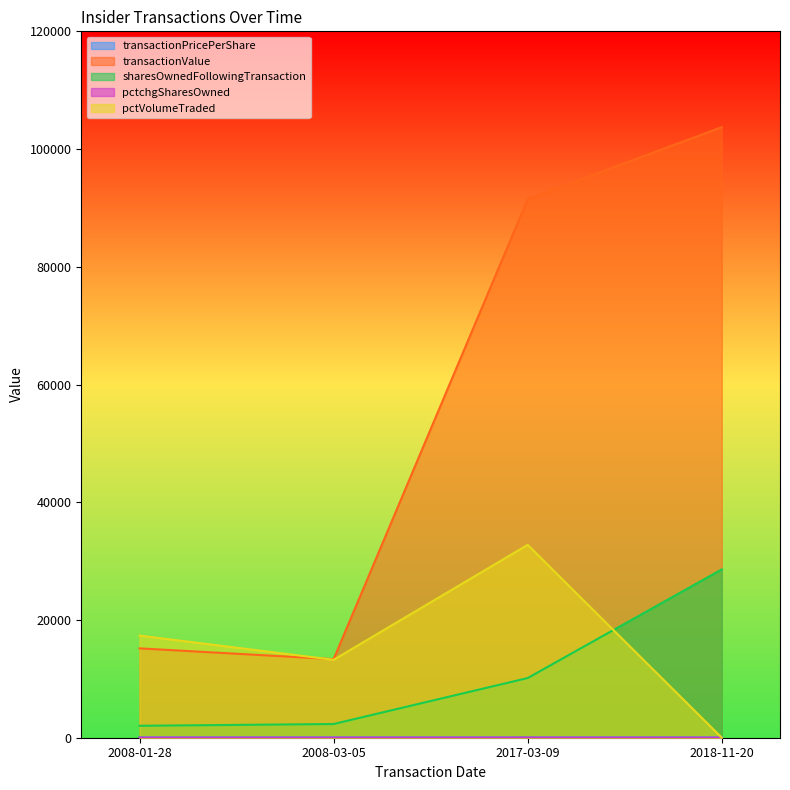

What is the label of the 3rd point from the left?

2017-03-09